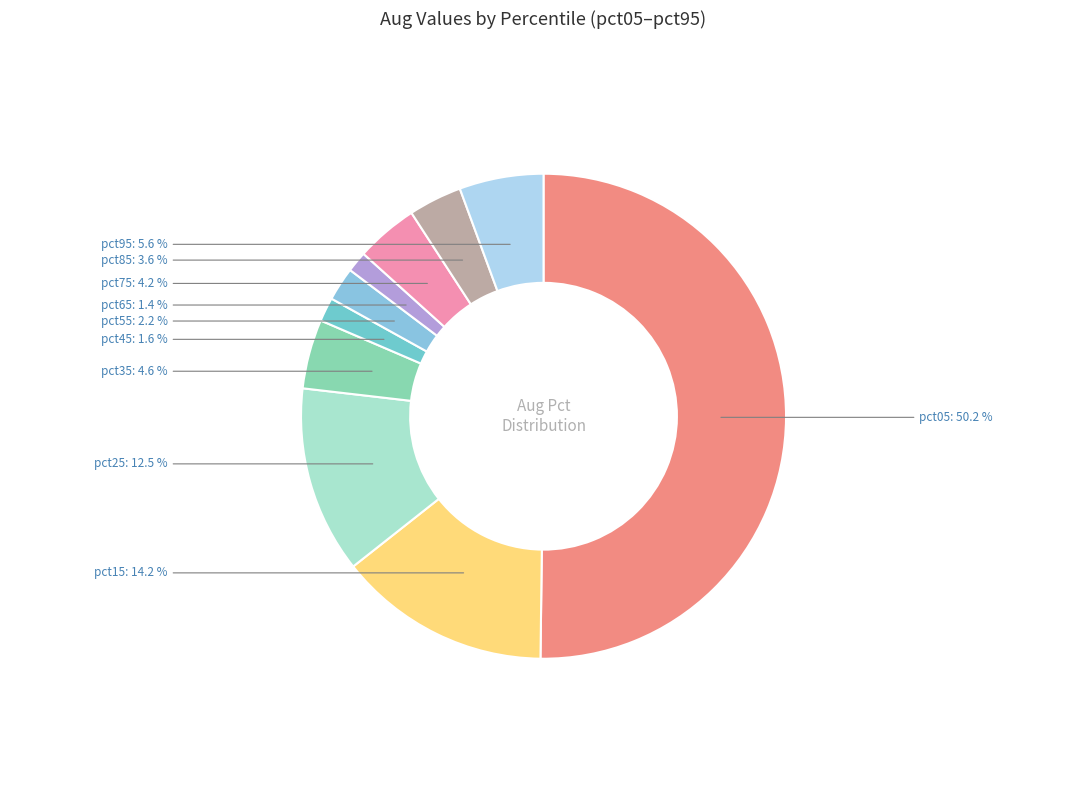

How many segments does this pie chart have?

10